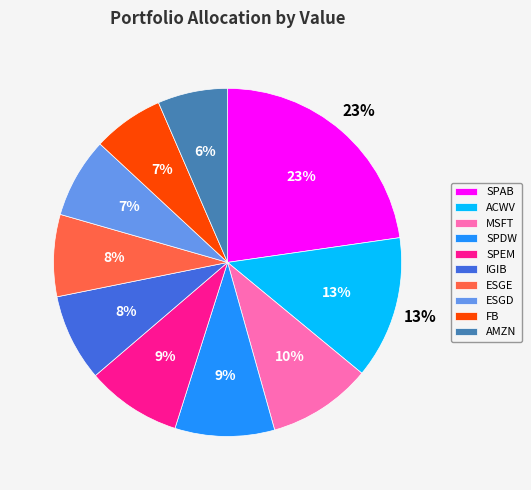

Count the number of slices in the pie.

10